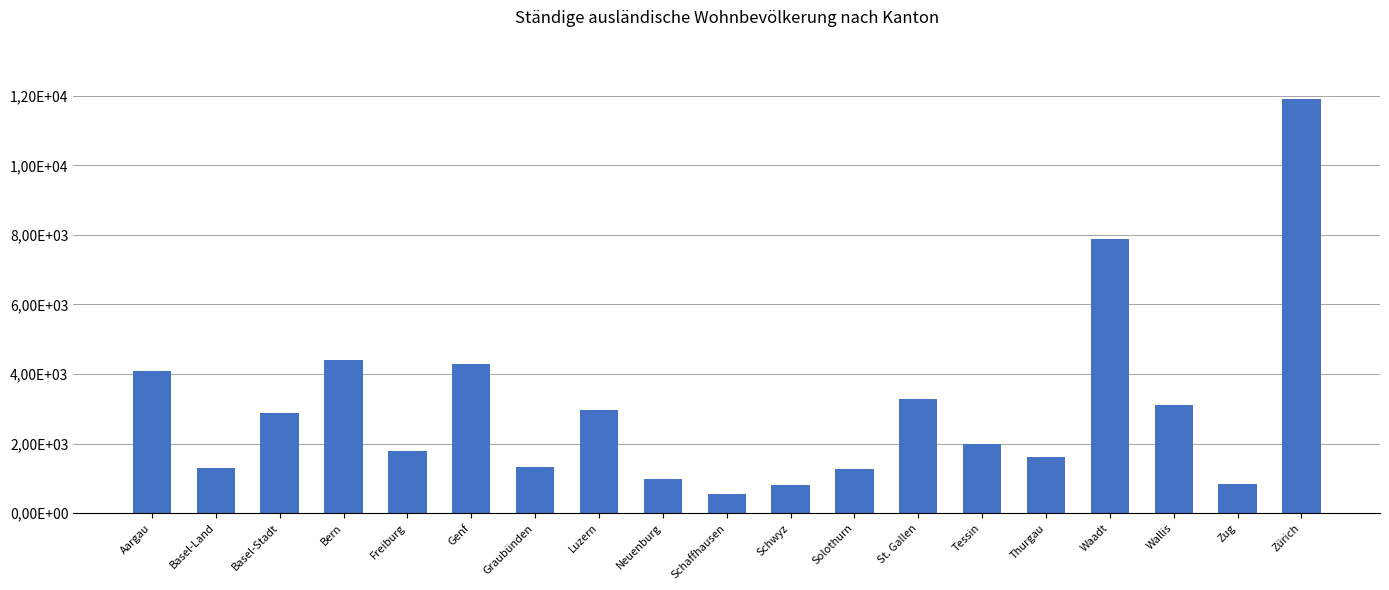

What is the ratio of the value at Zürich to the value at Wallis?

3.8